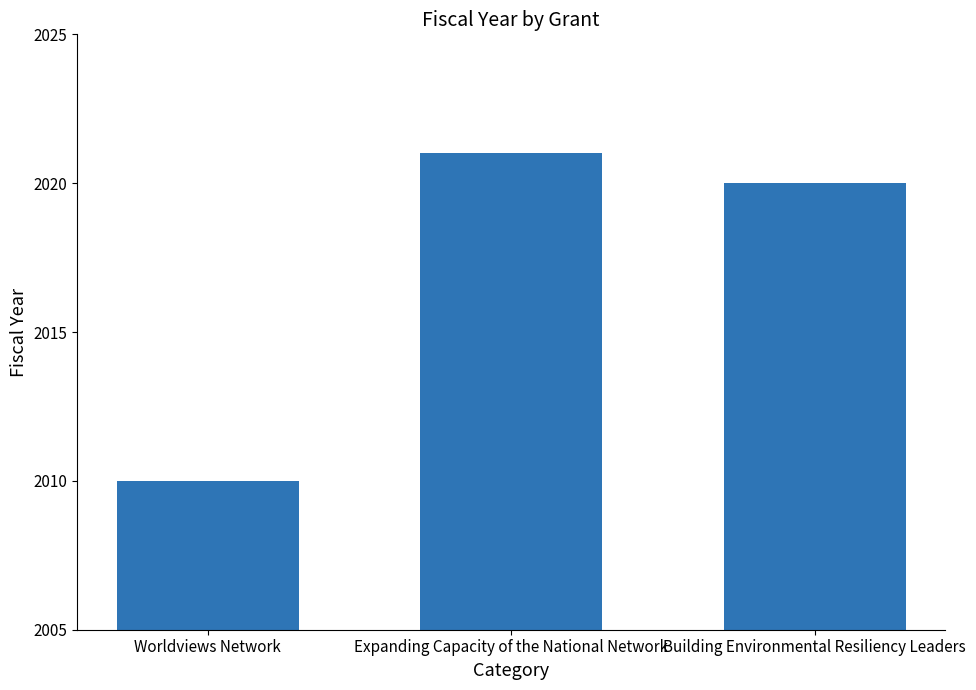

What is the sum of all values?

6051